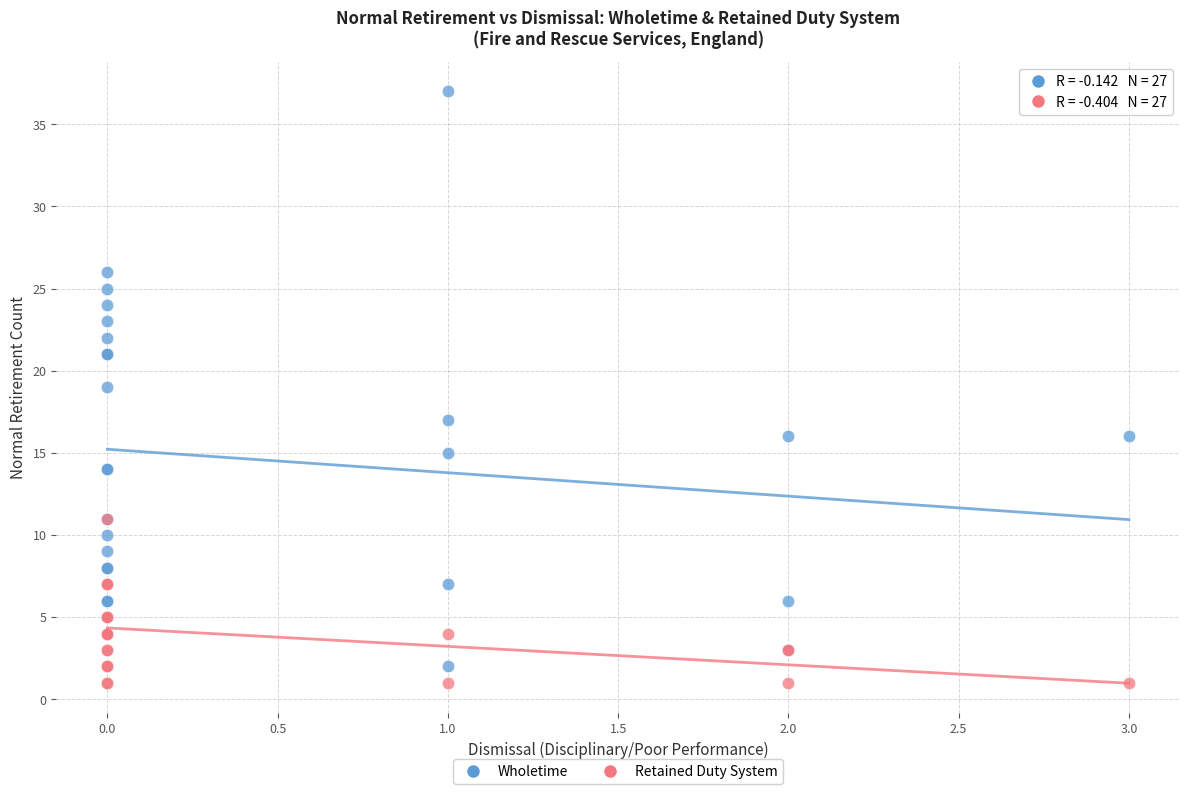

What are all the series names shown in the legend?

Wholetime, Retained Duty System